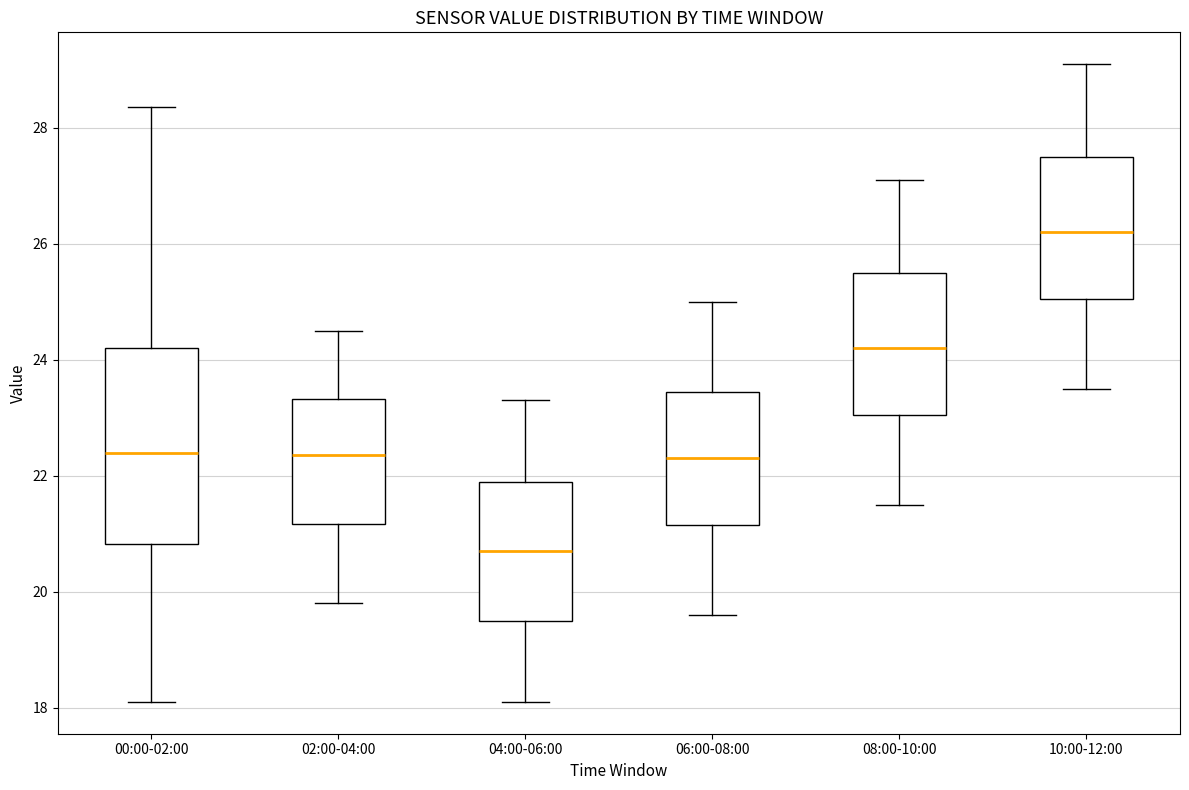

Which box has the highest median line?

10:00-12:00